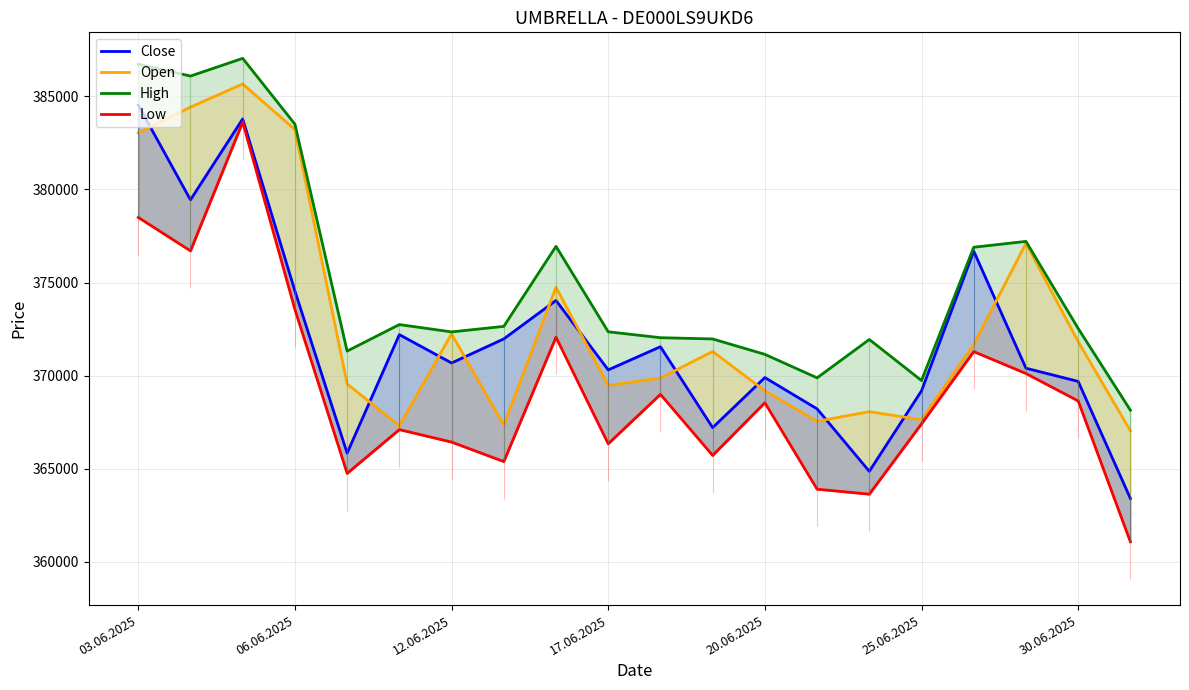

Reading left to right, what are all the values shown in this chart?

Close: 384526	379441	383785	374549	365844	372205	370683	371975	374040	370312	371556	367213	369900	368220	364868	369189	376687	370403	369695	363410
Open: 383033	384419	385662	383213	369558	367312	372246	367347	374749	369478	369877	371301	369188	367553	368070	367634	371681	377109	371826	367046
High: 386722	386086	387036	383504	371322	372745	372352	372649	376945	372358	372041	371974	371146	369885	371945	369741	376897	377211	372537	368148
Low: 378498	376701	383615	373558	364756	367106	366438	365389	372069	366345	369000	365721	368549	363908	363641	367415	371294	370118	368645	361084